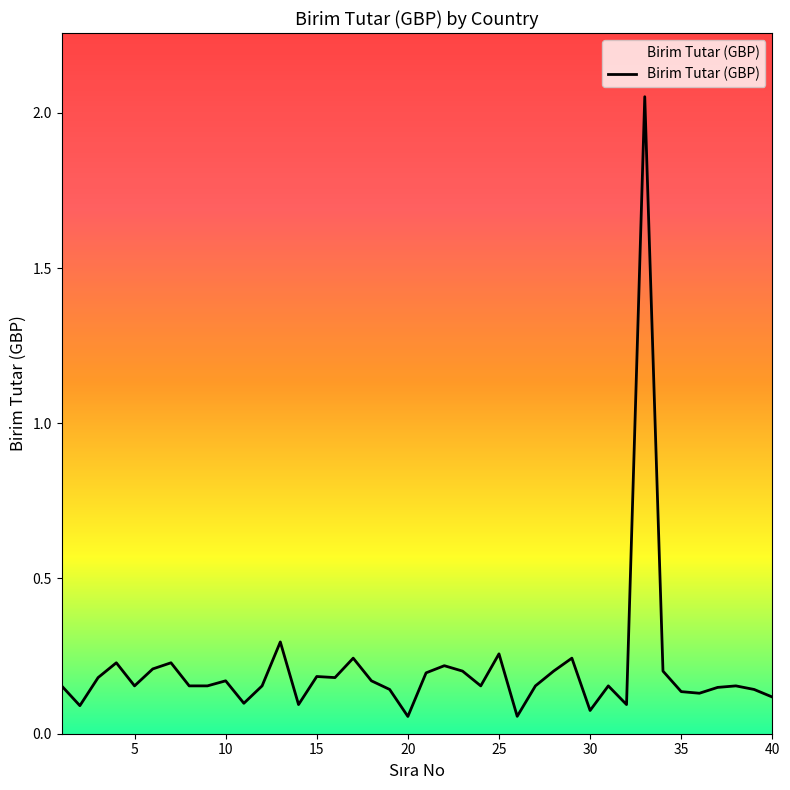

Count the number of categories in the chart.

40